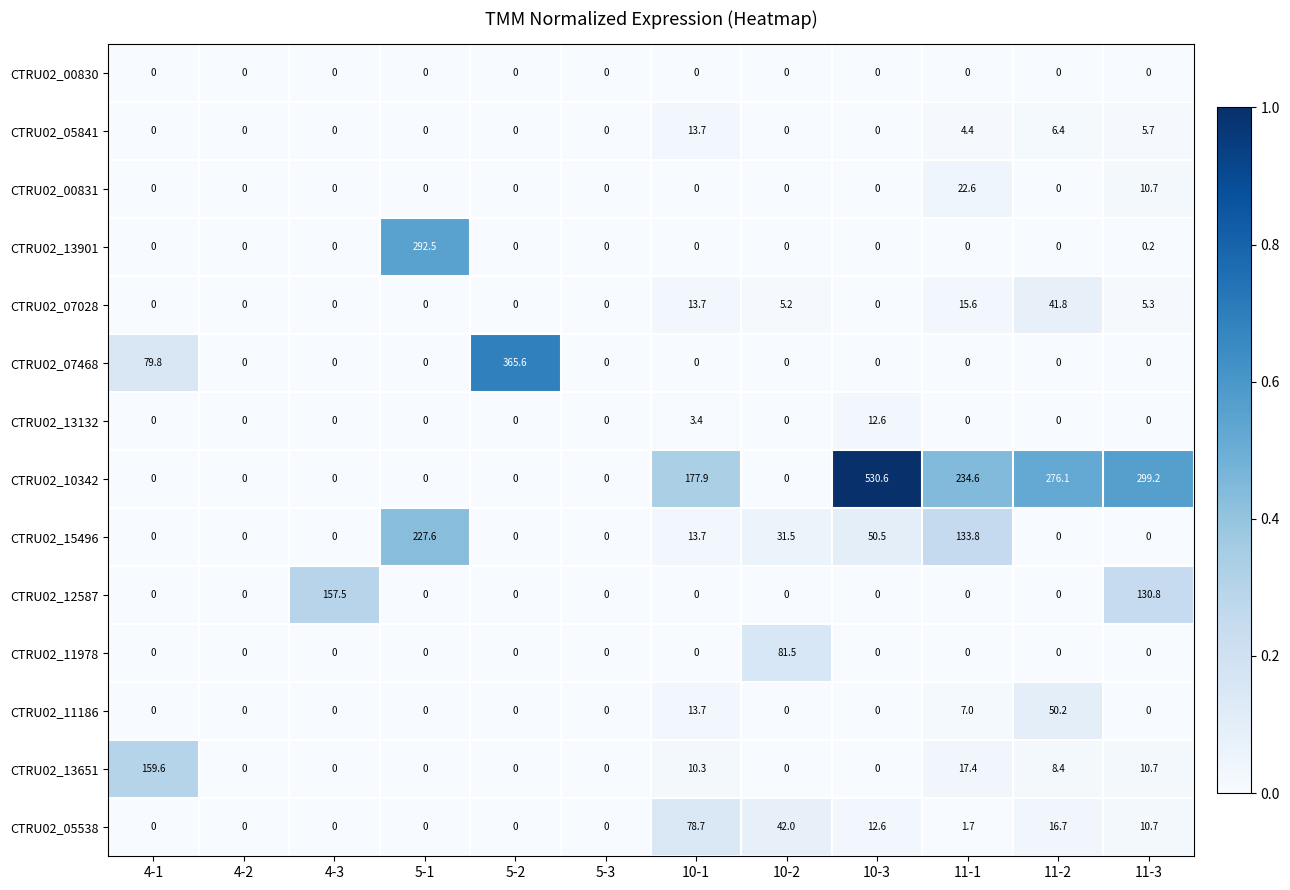

List the series in order of their peak value, highest first.

CTRU02_10342, CTRU02_07468, CTRU02_13901, CTRU02_15496, CTRU02_13651, CTRU02_12587, CTRU02_11978, CTRU02_05538, CTRU02_11186, CTRU02_07028, CTRU02_00831, CTRU02_05841, CTRU02_13132, CTRU02_00830